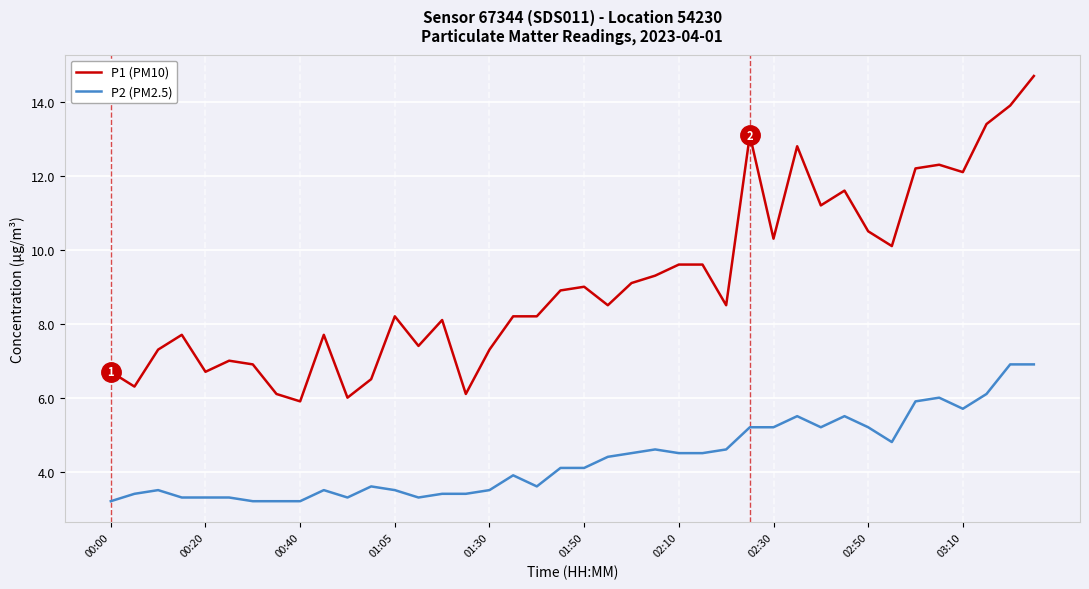

What is the maximum value for P2 (PM2.5)?

6.9